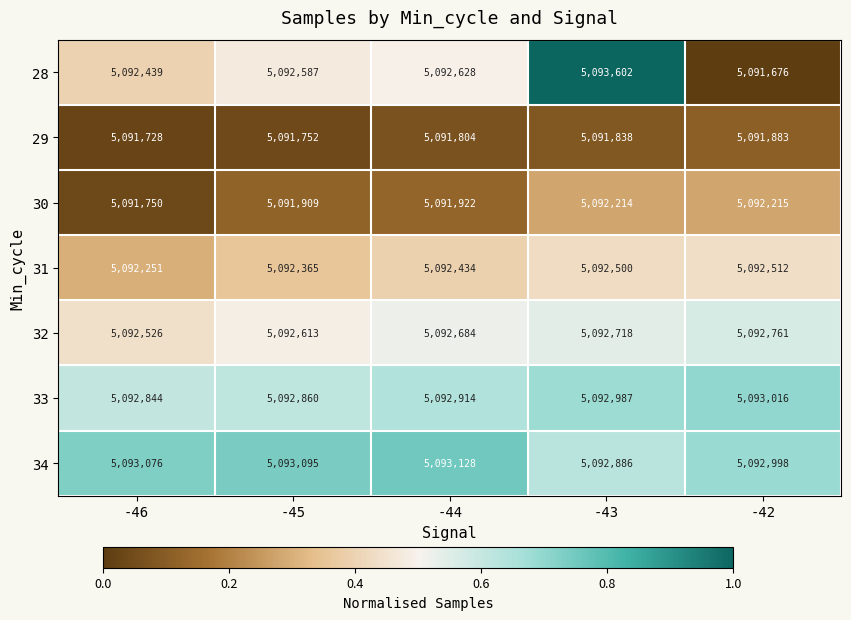

At which category is the sum across all series the highest?

-43